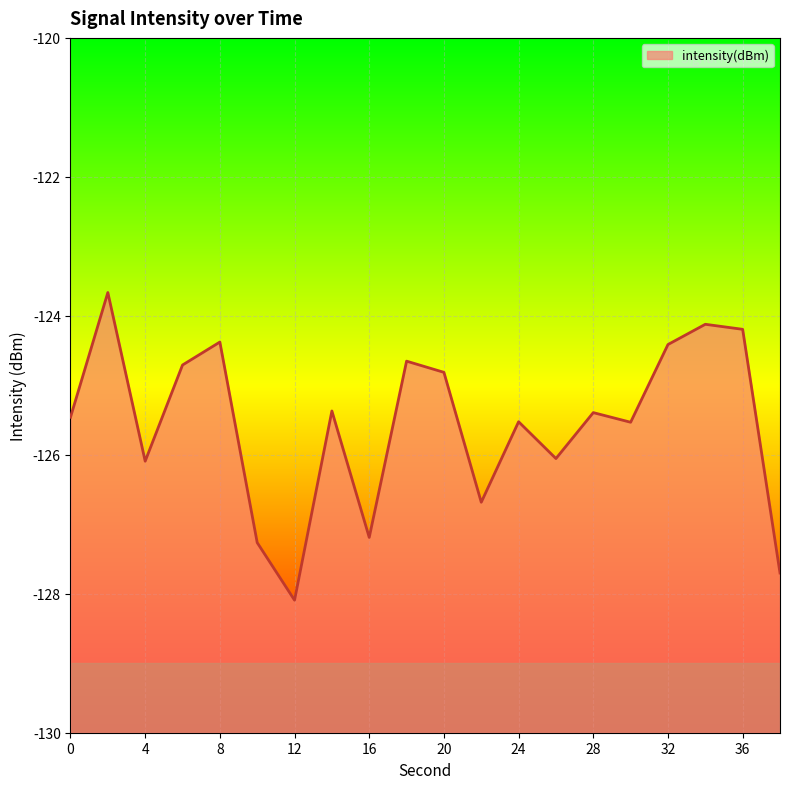

What is the change in value from 22 to 30?

+1.2